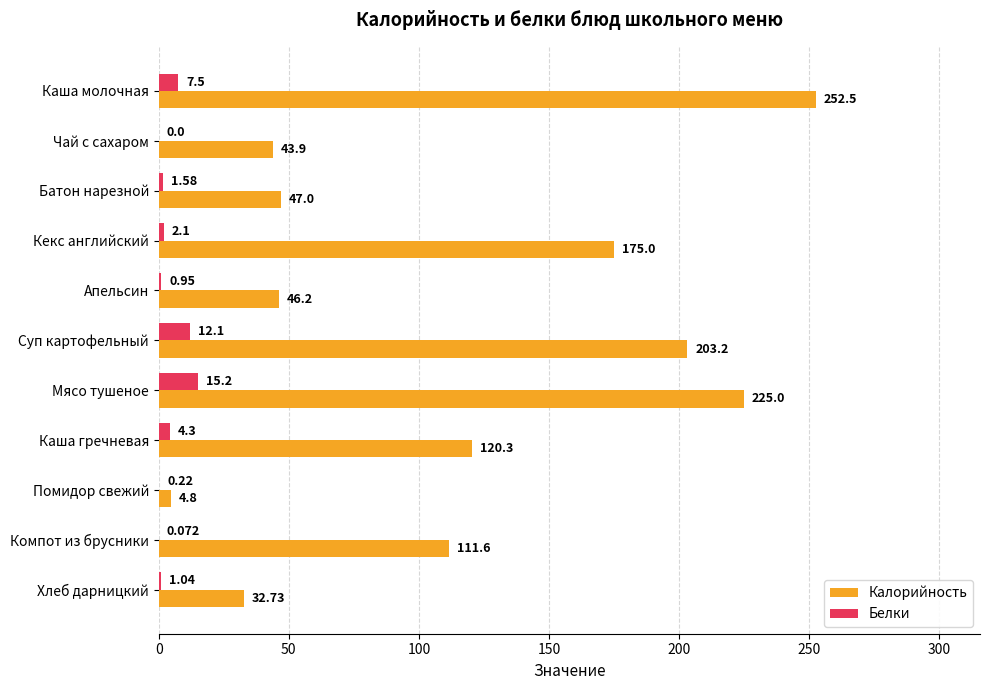

What are all the series names shown in the legend?

Калорийность, Белки